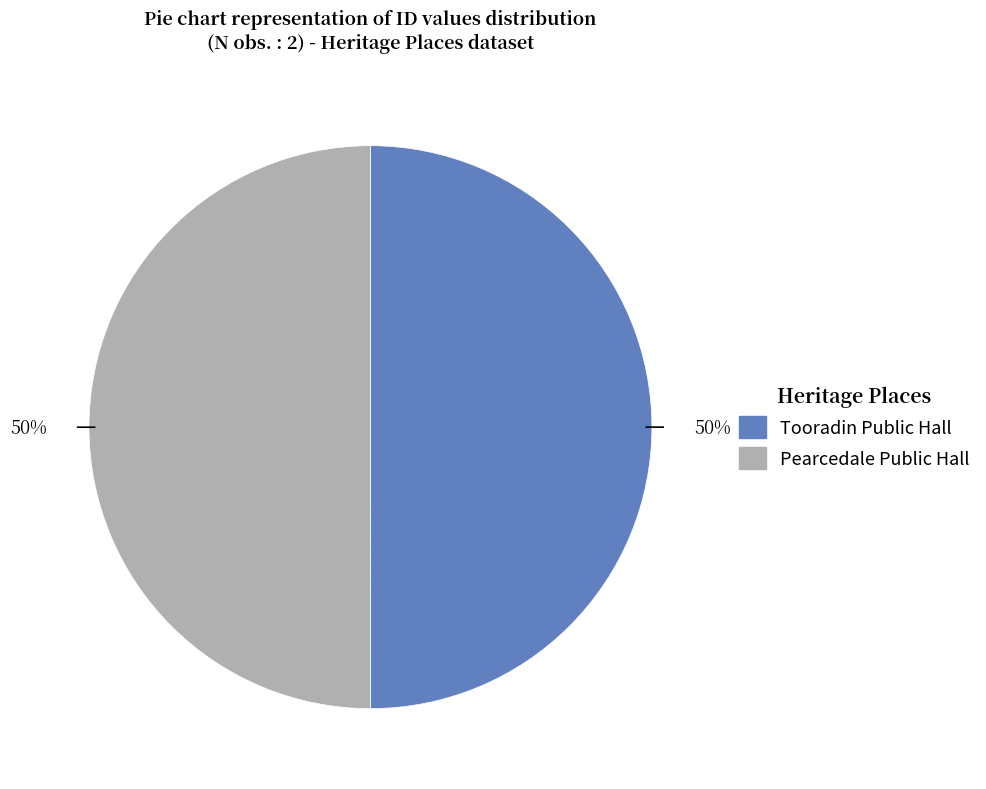

Count the number of slices in the pie.

2